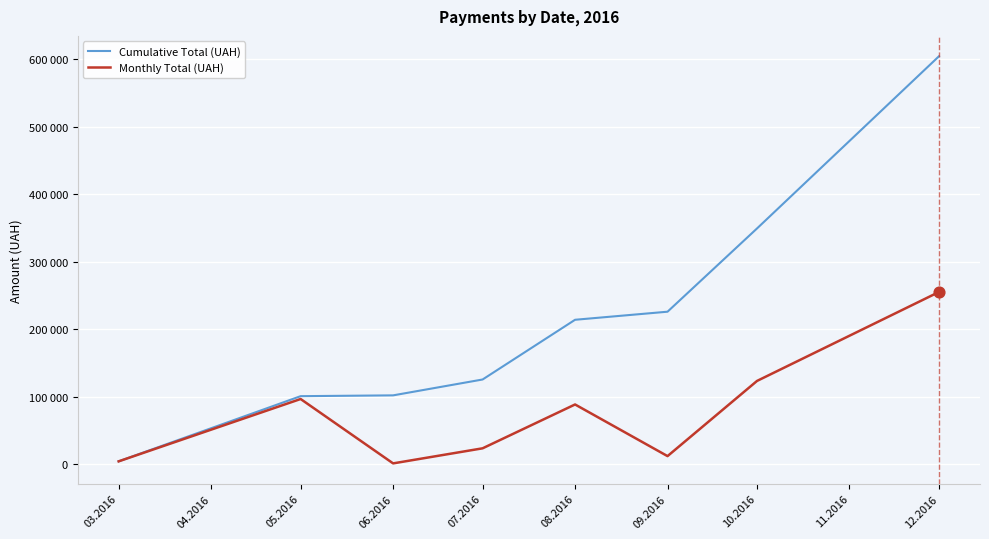

Which series has the largest total across all categories?

Cumulative Total (UAH)